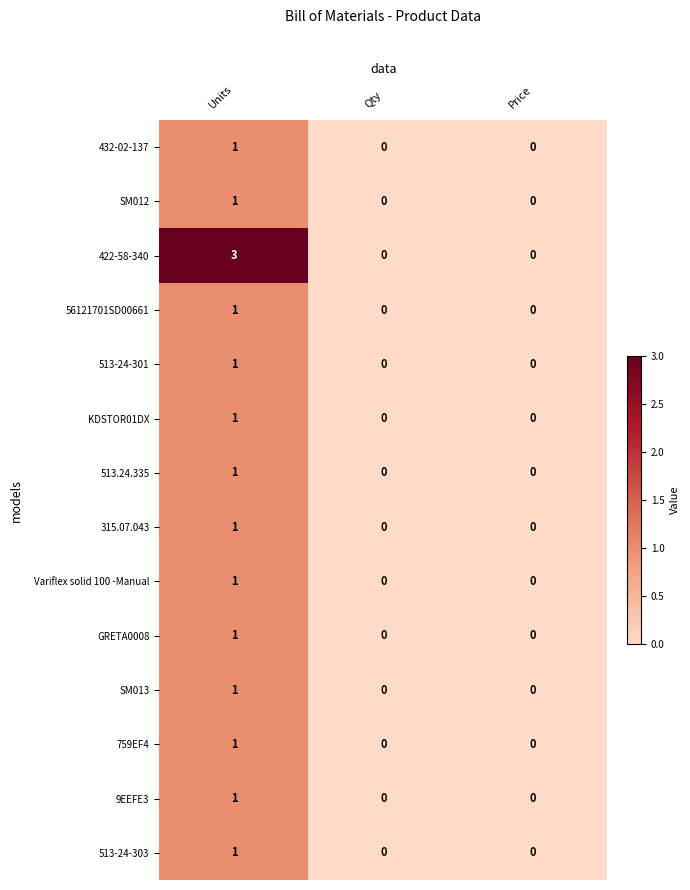

Count the number of categories in the chart.

3